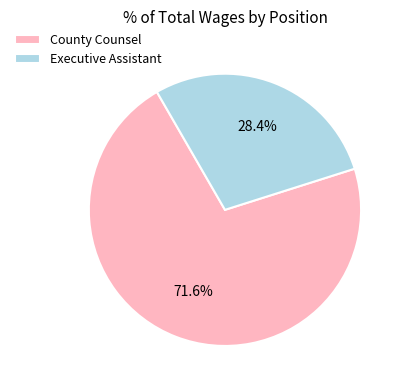

How many segments does this pie chart have?

2